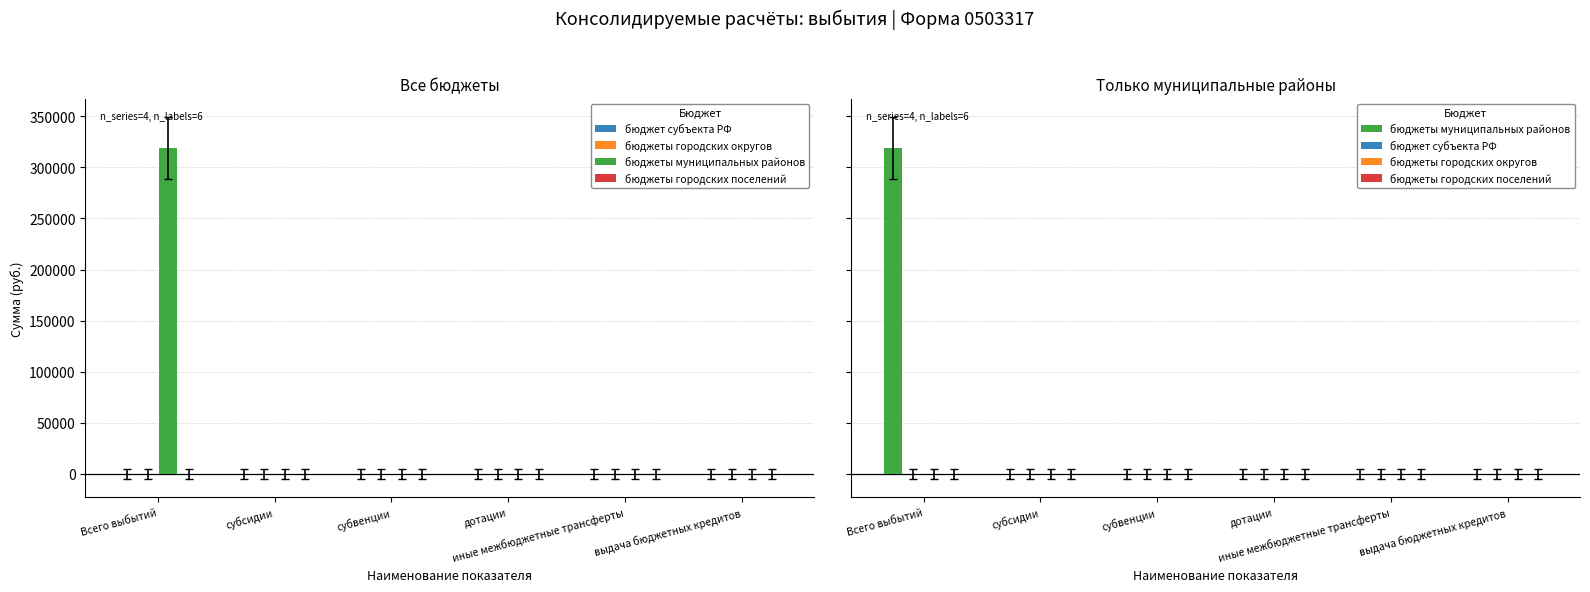

What is the maximum value shown in the chart?

319058